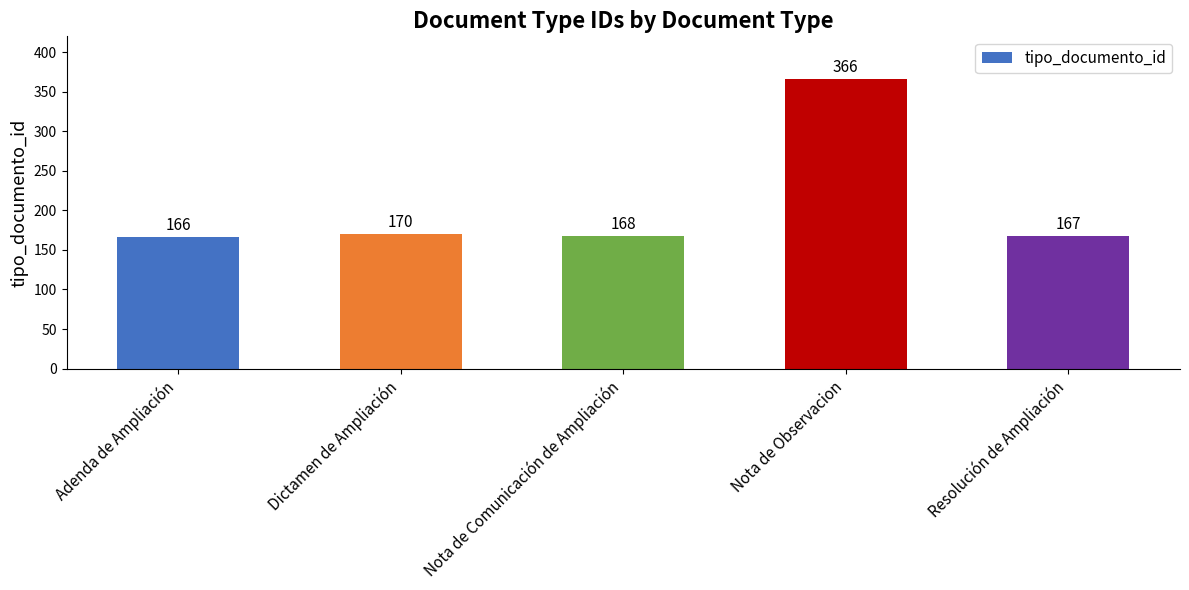

What is the change in value from Adenda de Ampliación to Resolución de Ampliación?

+1